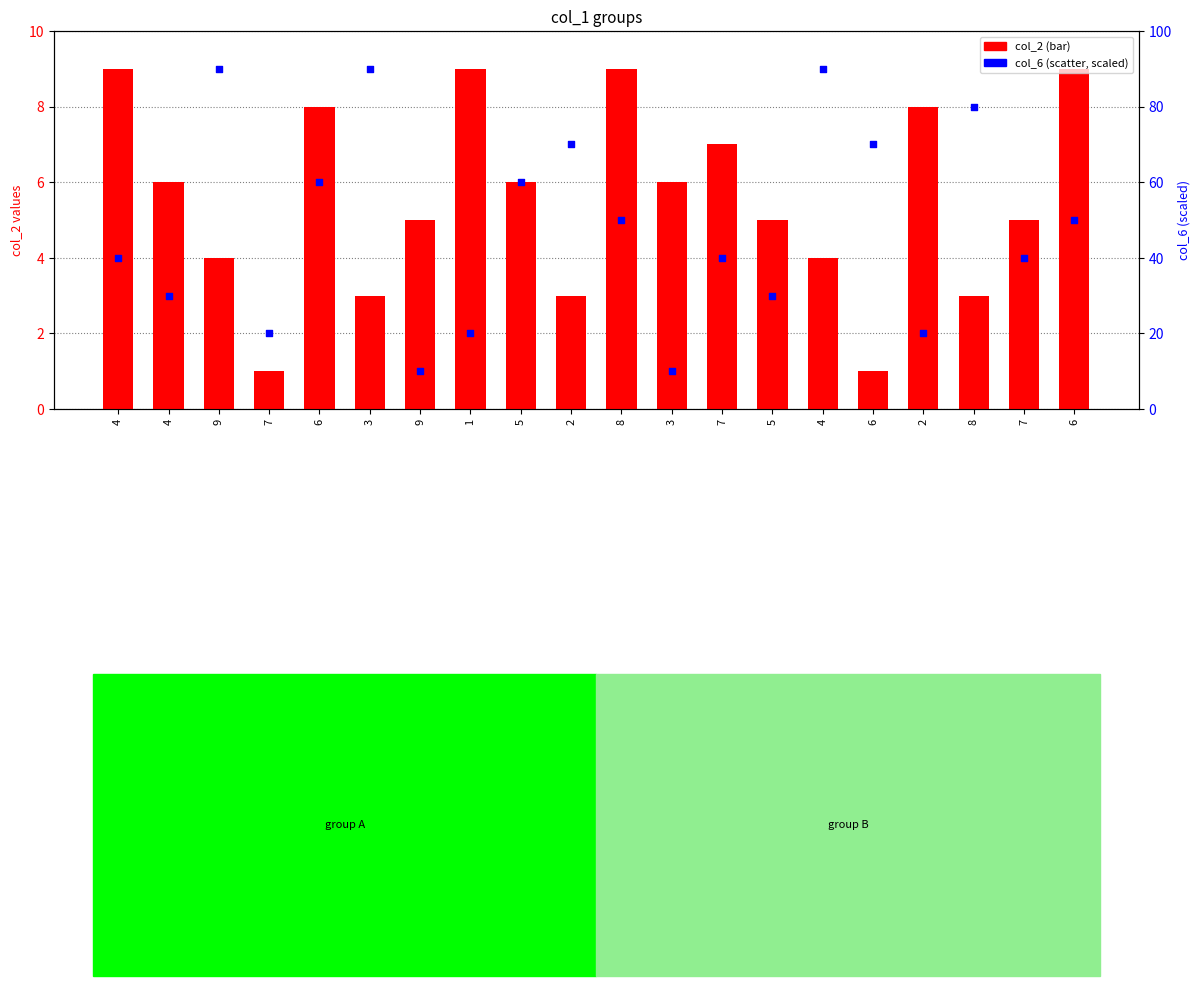

Is the value of col_2 at 5 greater than the value of col_6 at 8?

No